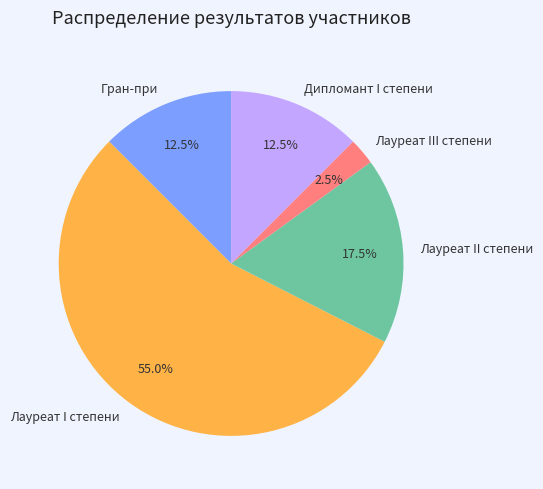

What is the largest slice in the pie chart?

Лауреат I степени